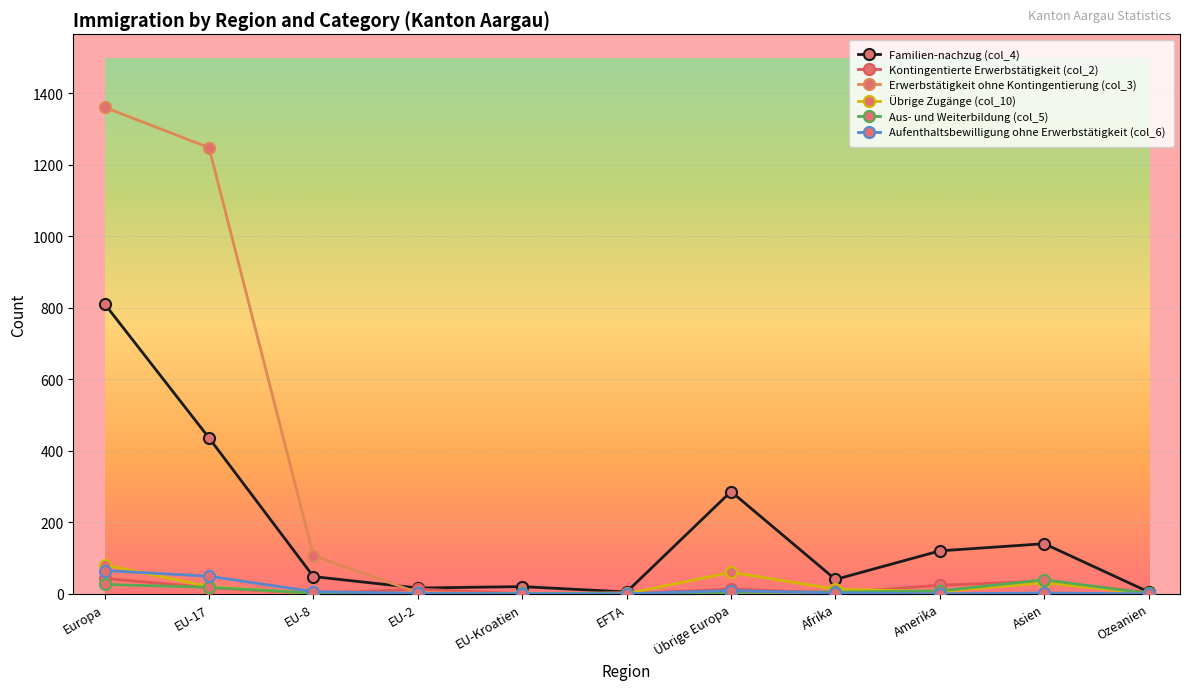

What is the label of the 1st point from the right?

Ozeanien